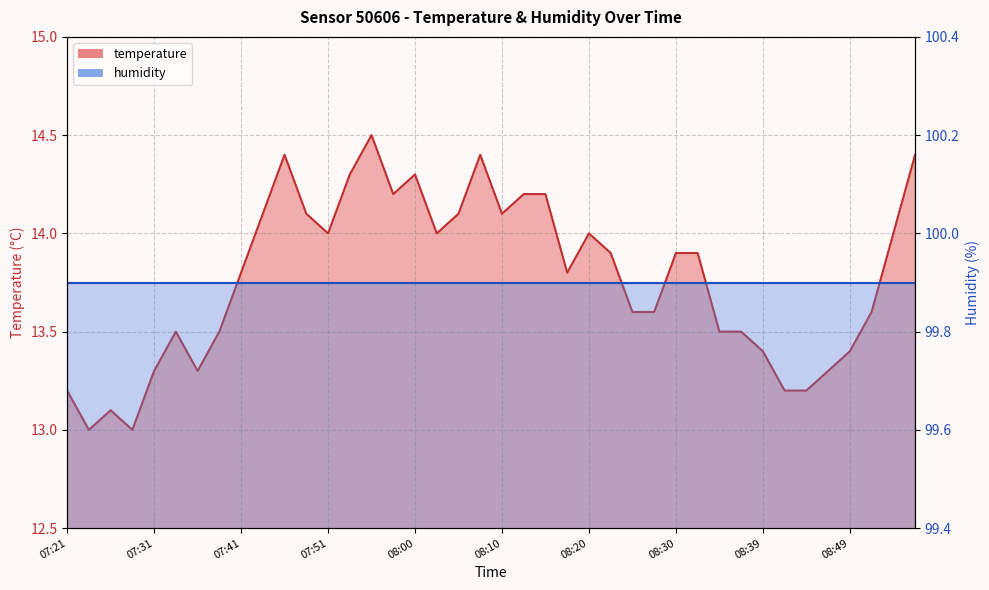

At which category does the data reach its first local valley?

07:24